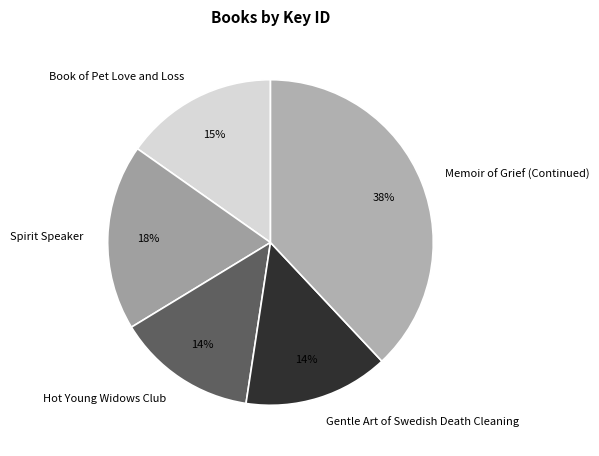

To the nearest percent, what is the average slice percentage?

20%